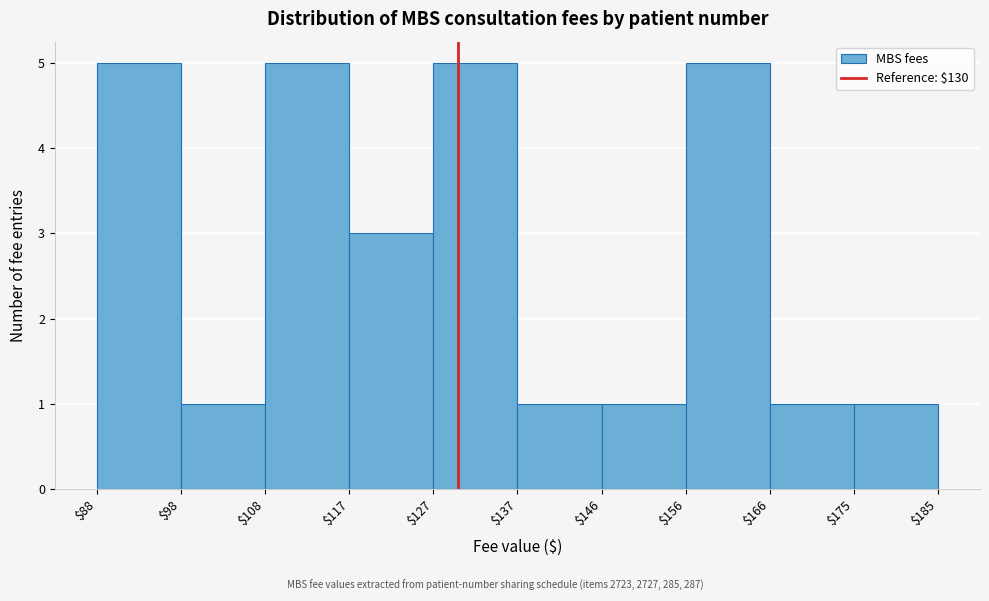

How tall is the bar that spans $127 to $137 on the x-axis? The values are not printed on the chart, so give them approximately, as read against the axis.

5